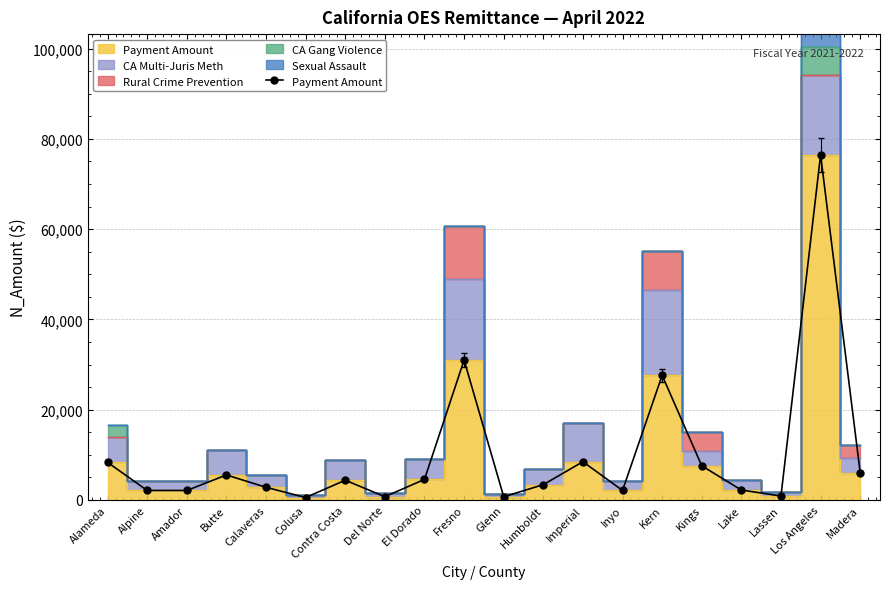

Count the number of values greater than 4372.

10